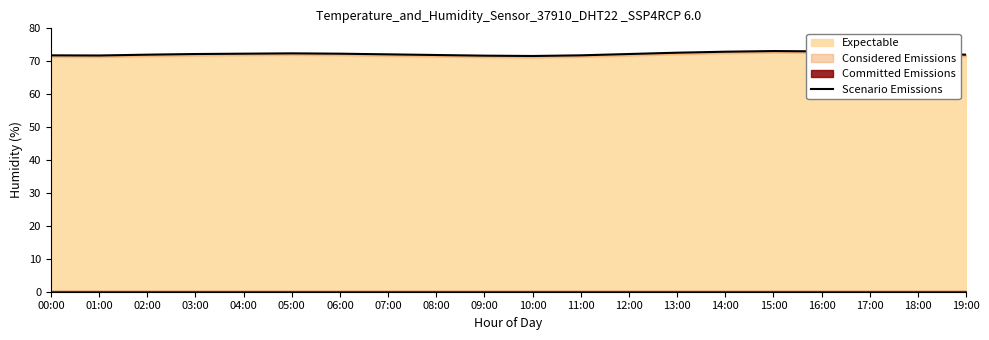

At which label does the data first exceed 72?

03:00